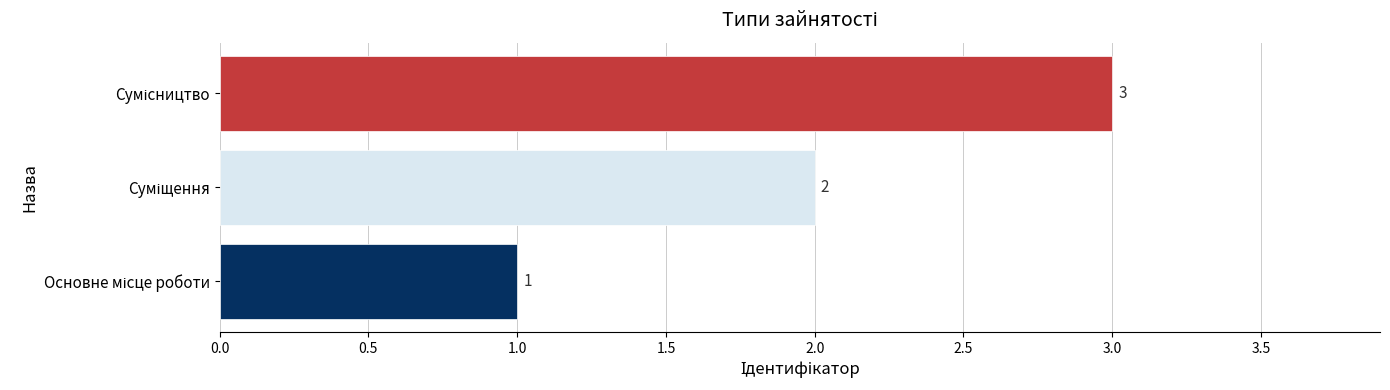

Count the values in the range 1 to 3.

3